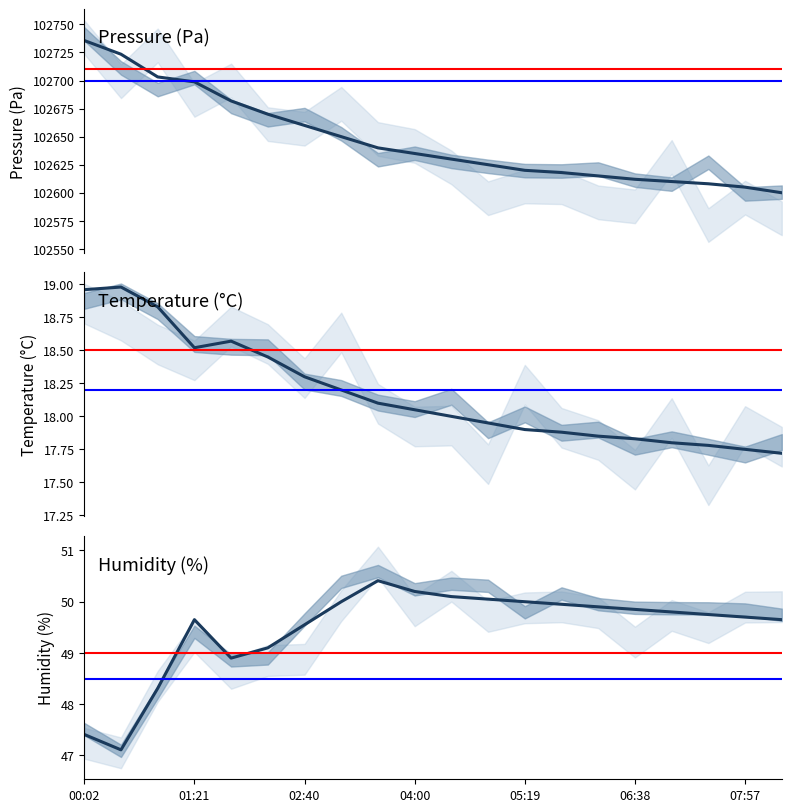

What is the highest value of the humidity series?

50.4